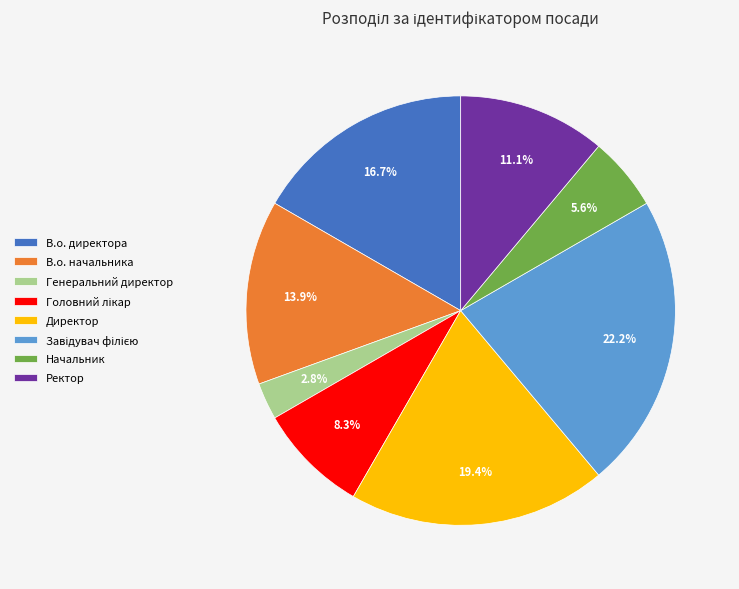

How many segments does this pie chart have?

8